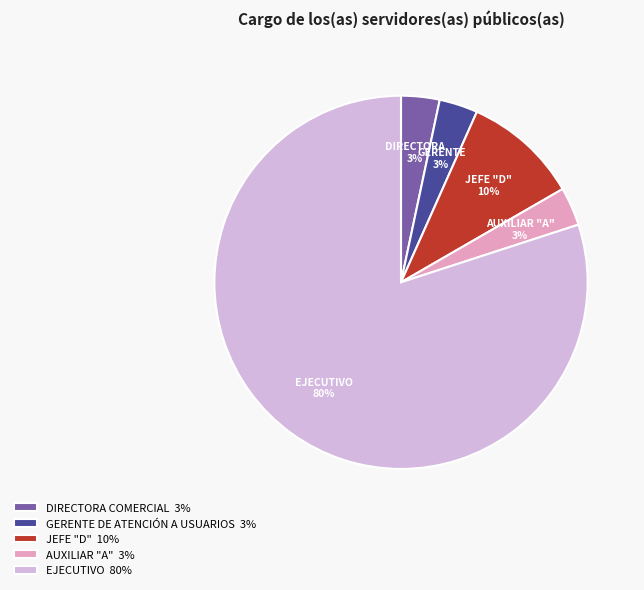

How many slices are in this pie chart?

5